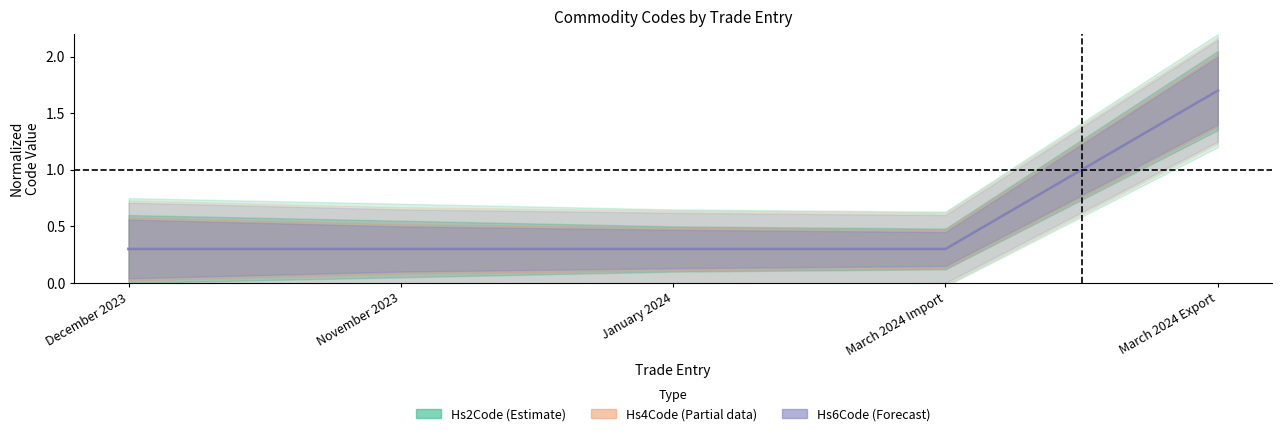

Does the chart display data point markers on the line(s)?

No